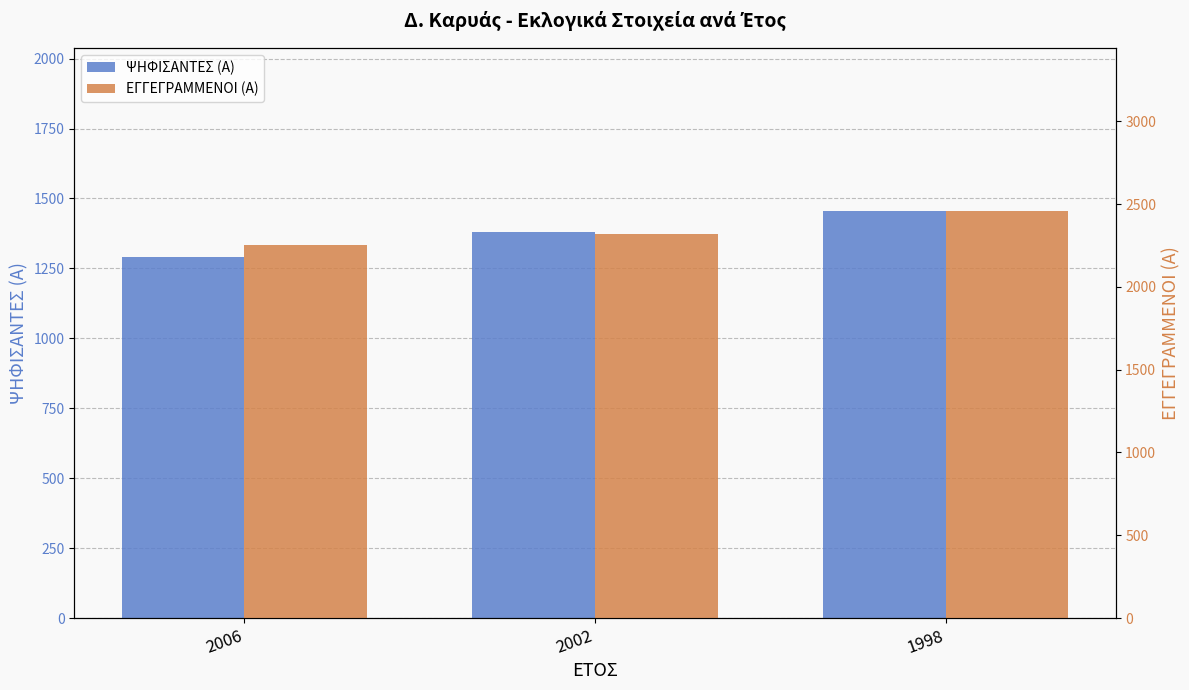

How many bars are there in each group?

2